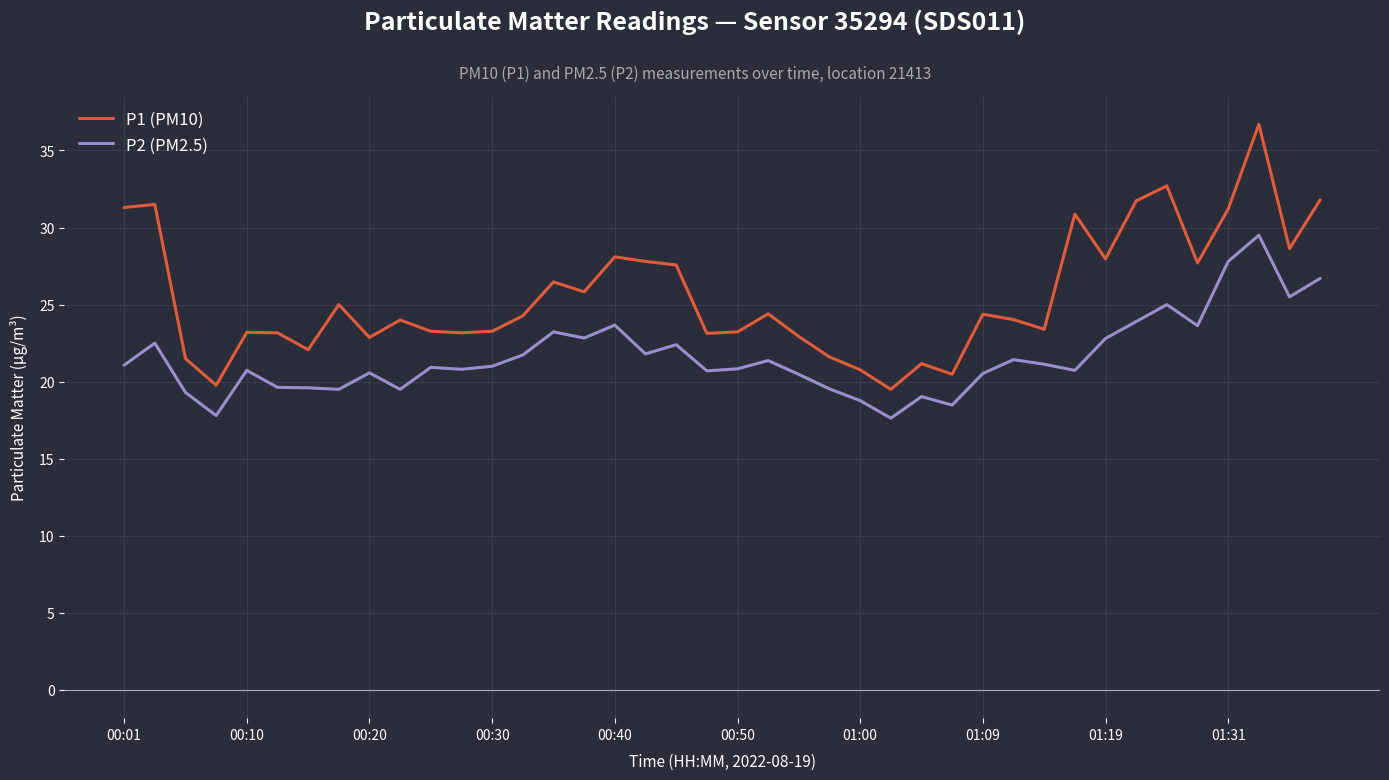

True or false: P2 (PM2.5) has more than 2 interior local peaks.

True